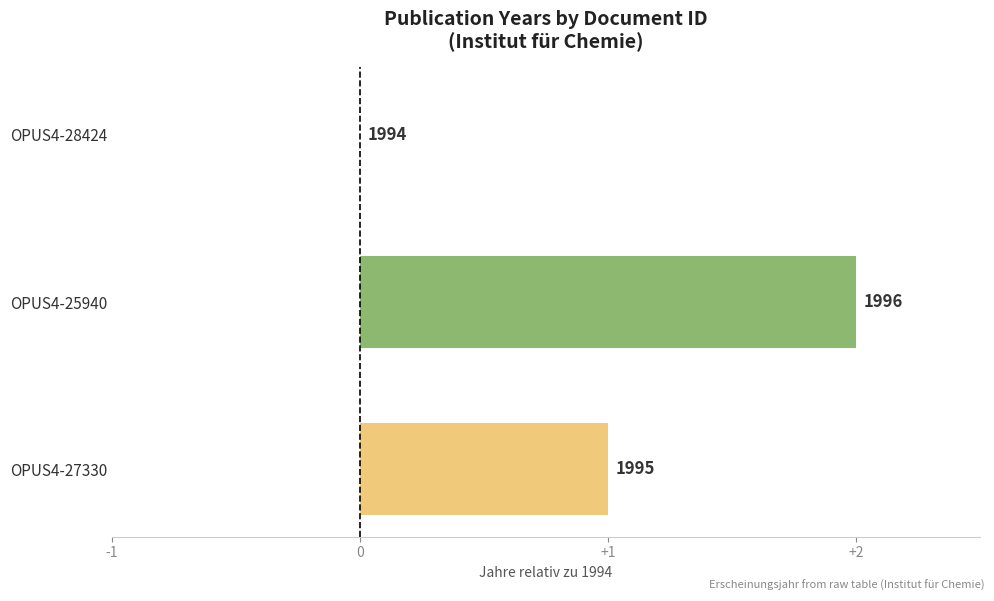

Which category has the highest value across all series?

OPUS4-25940